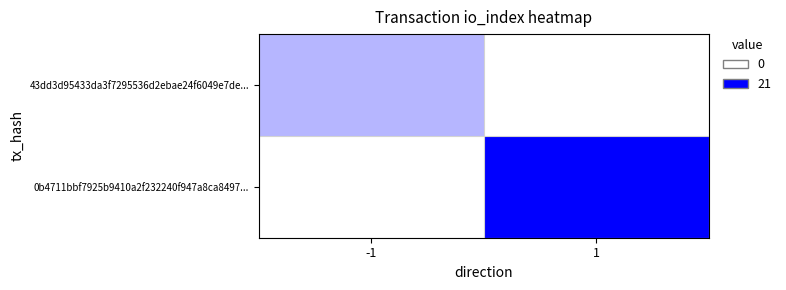

What is the difference between the highest and lowest values at -1?

6